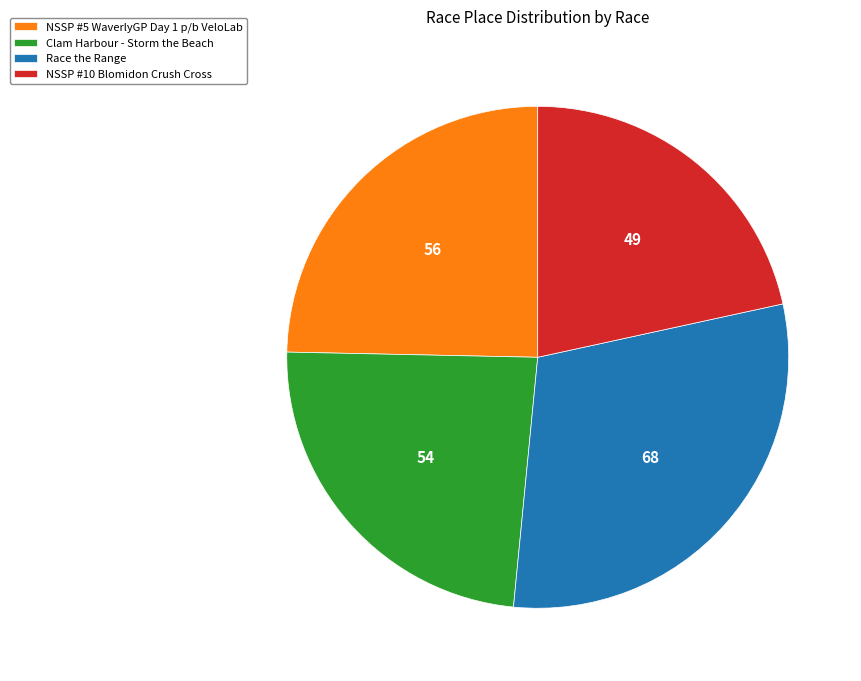

Is Race the Range the majority of the pie?

No